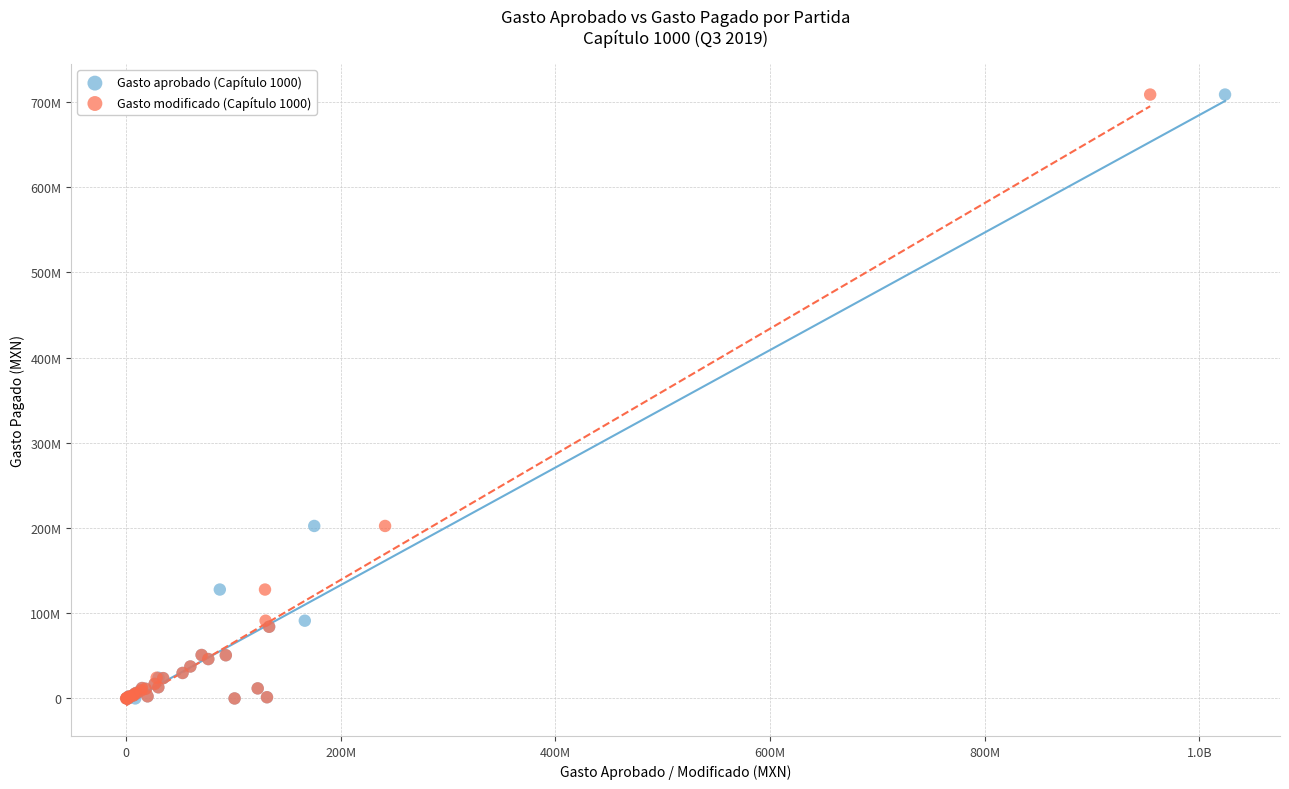

What are all the series names shown in the legend?

Gasto aprobado (Capítulo 1000), Gasto modificado (Capítulo 1000)